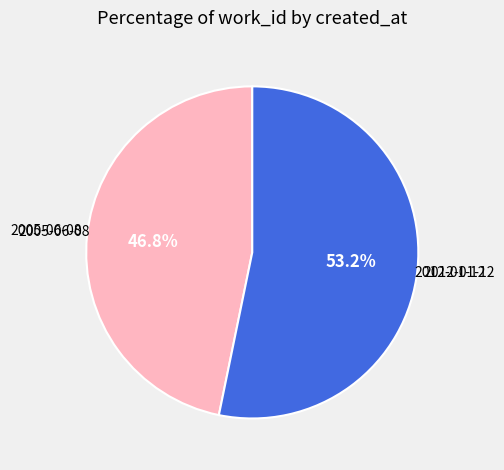

True or false: 2005-06-08 accounts for 36% of the total.

False